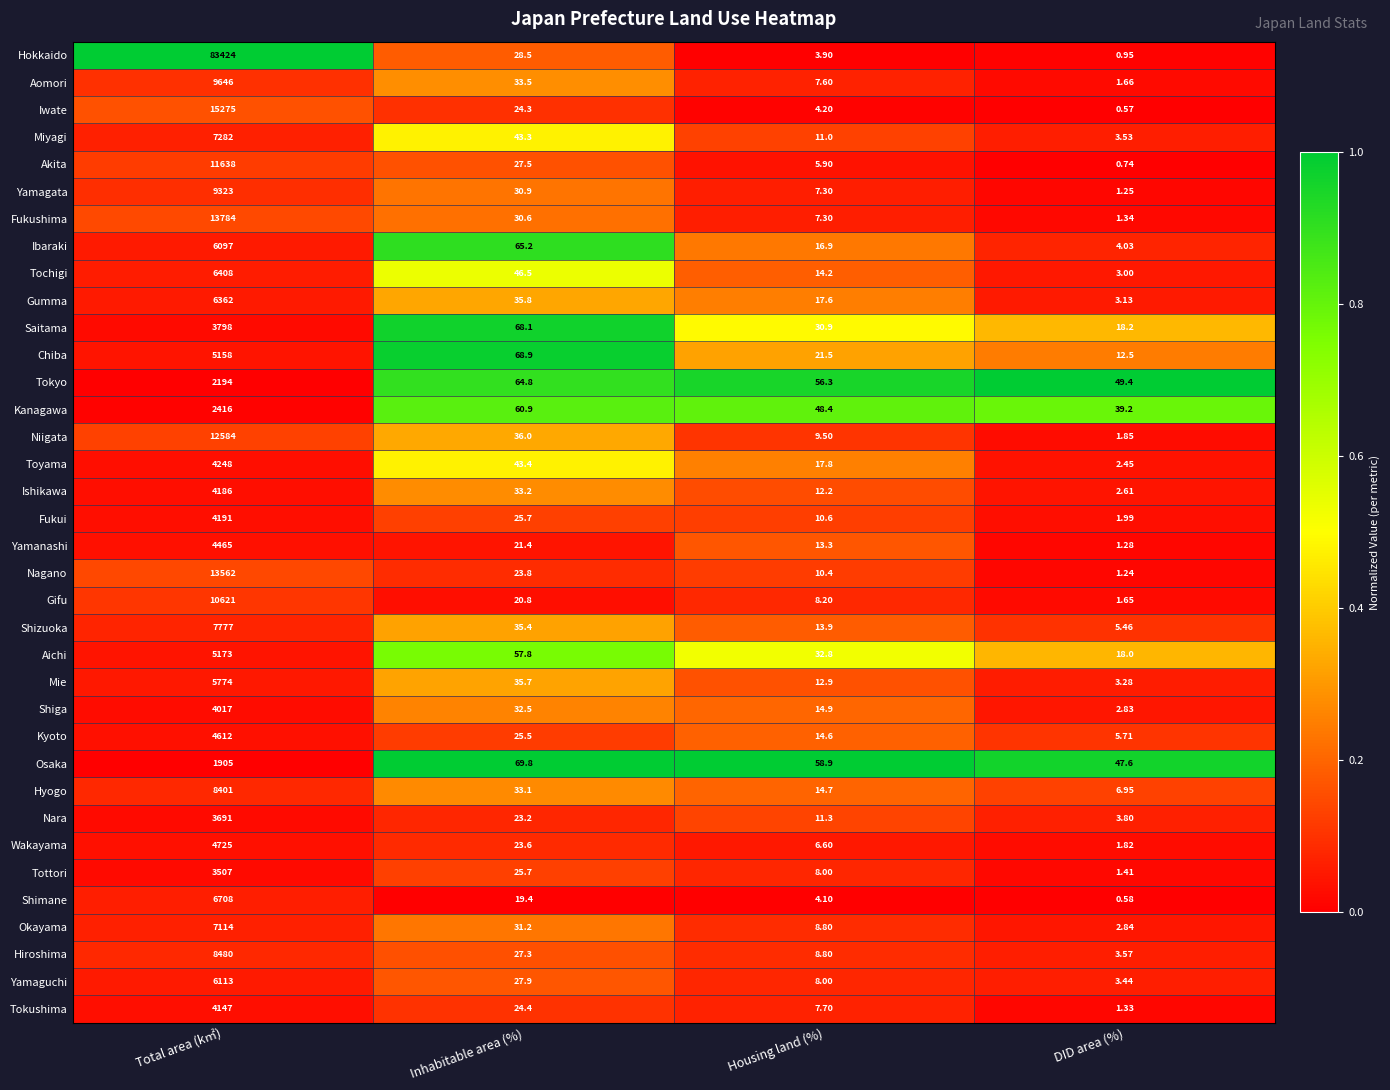

Which series has the widest spread of values?

Hokkaido